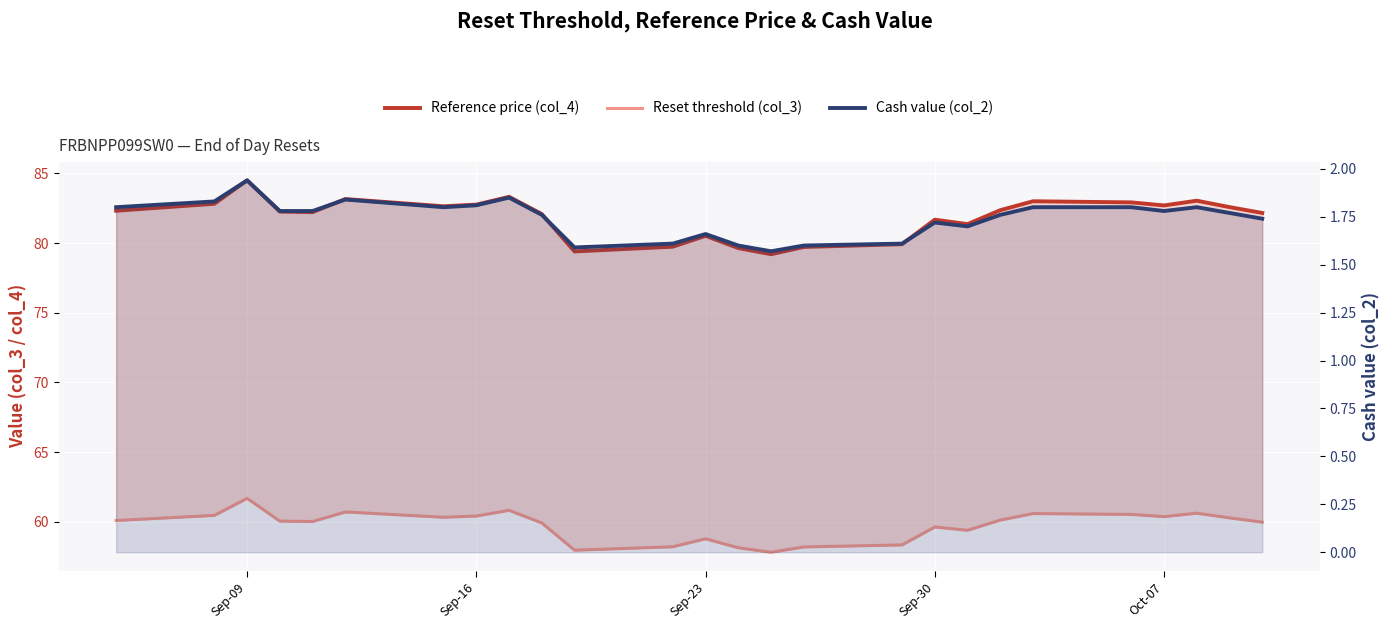

Which series has the largest total across all categories?

Reference price (col_4)